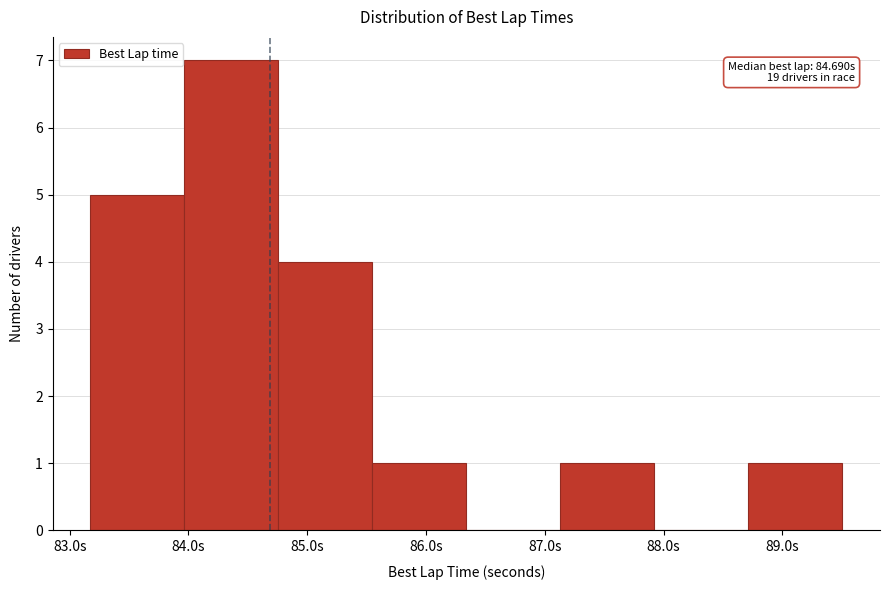

Over which range of the x-axis is the bar tallest?

84.0 to 84.8